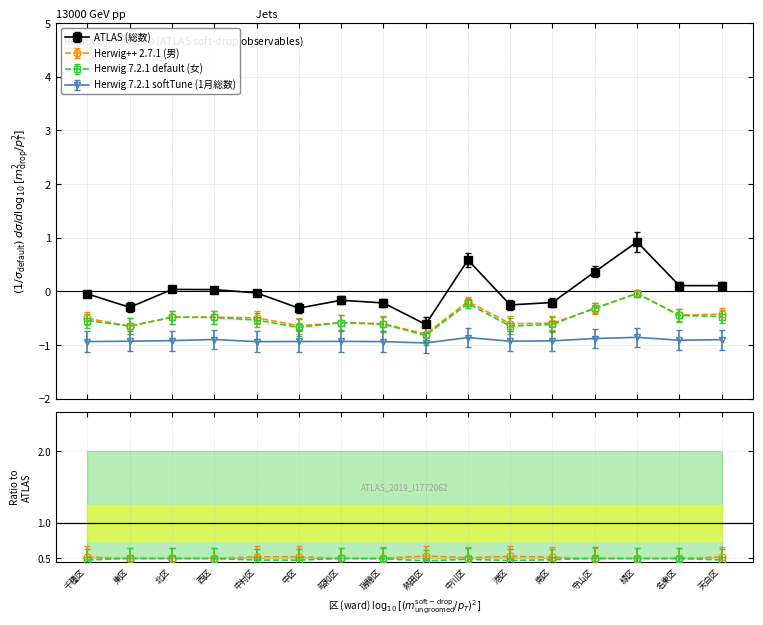

What is the difference between the highest and lowest values at 西区?

0.9